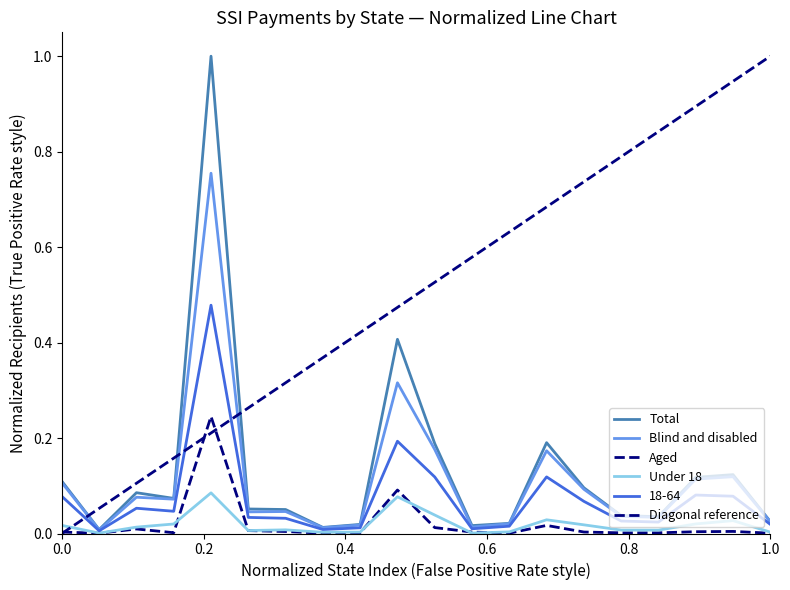

Reading right to left, list all the values displayed in this chart.

Total: 0.0	0.1	0.1	0.0	0.0	0.1	0.2	0.0	0.0	0.2	0.4	0.0	0.0	0.1	0.1	1.0	0.1	0.1	0.0	0.1
Blind and disabled: 0.0	0.1	0.1	0.0	0.0	0.1	0.2	0.0	0.0	0.2	0.3	0.0	0.0	0.0	0.0	0.8	0.1	0.1	0.0	0.1
Aged: 0.0	0.0	0.0	0.0	0.0	0.0	0.0	0.0	0.0	0.0	0.1	0.0	0.0	0.0	0.0	0.2	0.0	0.0	0.0	0.0
Under 18: 0.0	0.0	0.0	0.0	0.0	0.0	0.0	0.0	0.0	0.0	0.1	0.0	0.0	0.0	0.0	0.1	0.0	0.0	0.0	0.0
18-64: 0.0	0.1	0.1	0.0	0.0	0.1	0.1	0.0	0.0	0.1	0.2	0.0	0.0	0.0	0.0	0.5	0.0	0.1	0.0	0.1